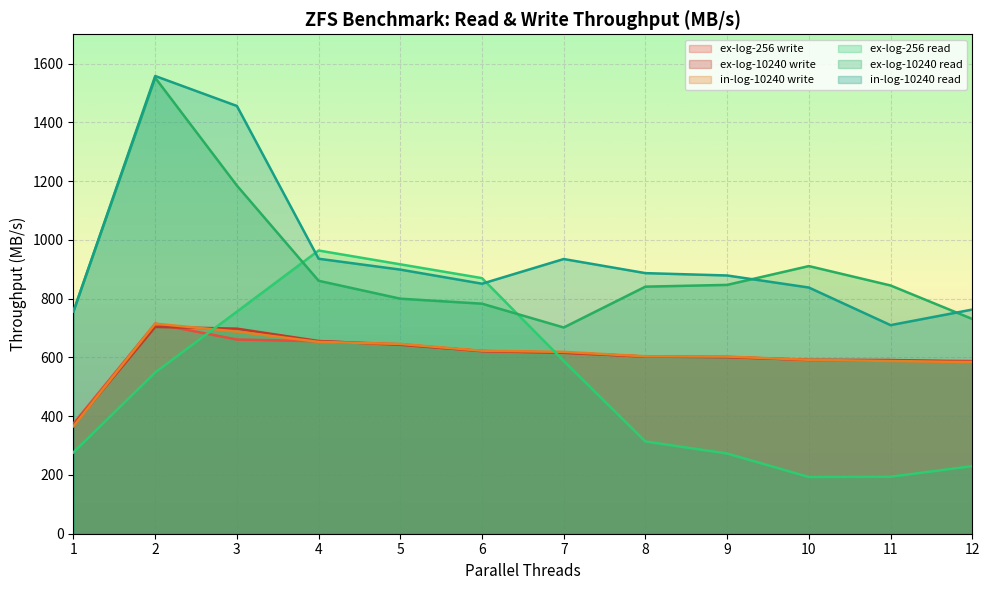

What is the value of the ex-log-256 read point at the 7th from the left?

588